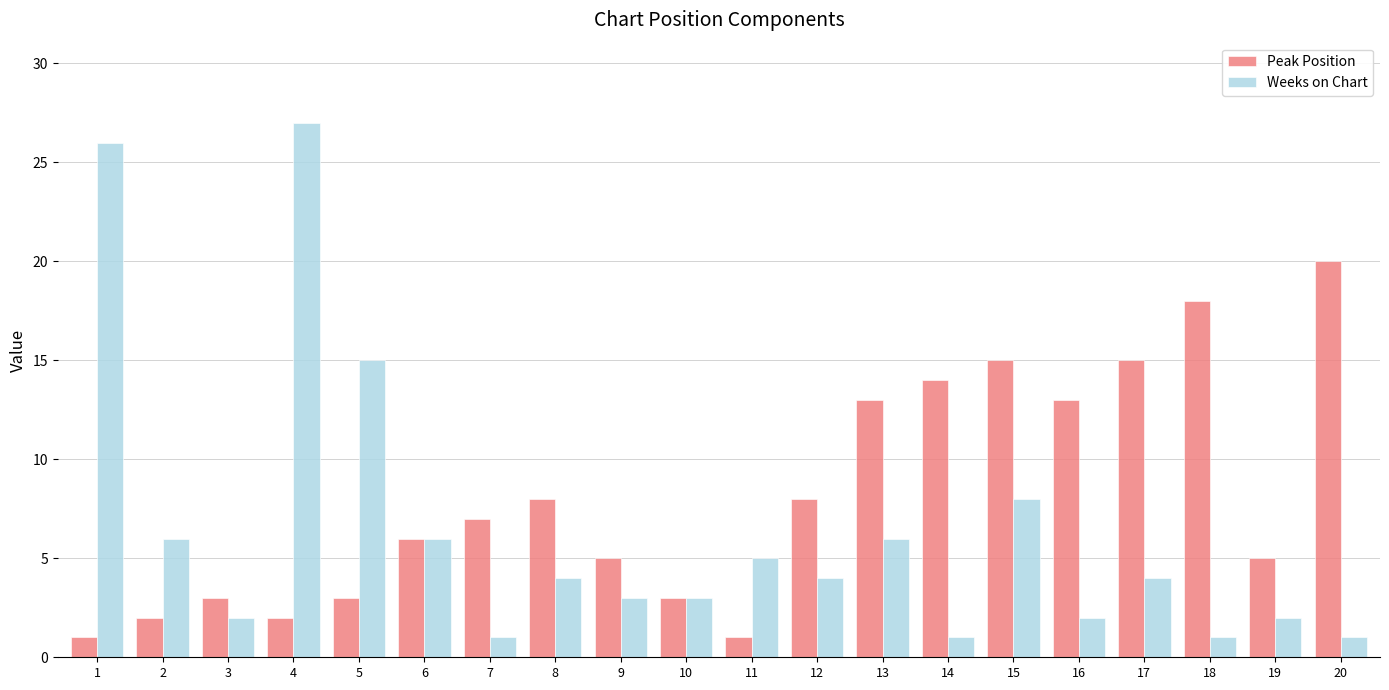

Which series has the widest spread of values?

Weeks on Chart